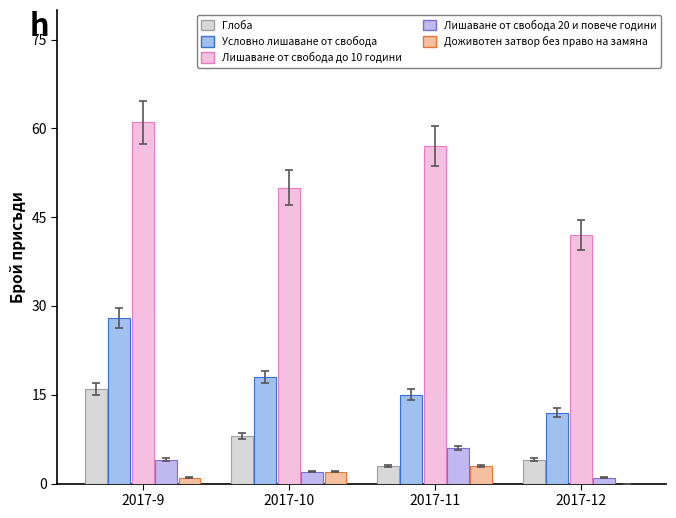

Is it true that Лишаване от свобода 20 и повече години equals 4 at 2017-10?

False